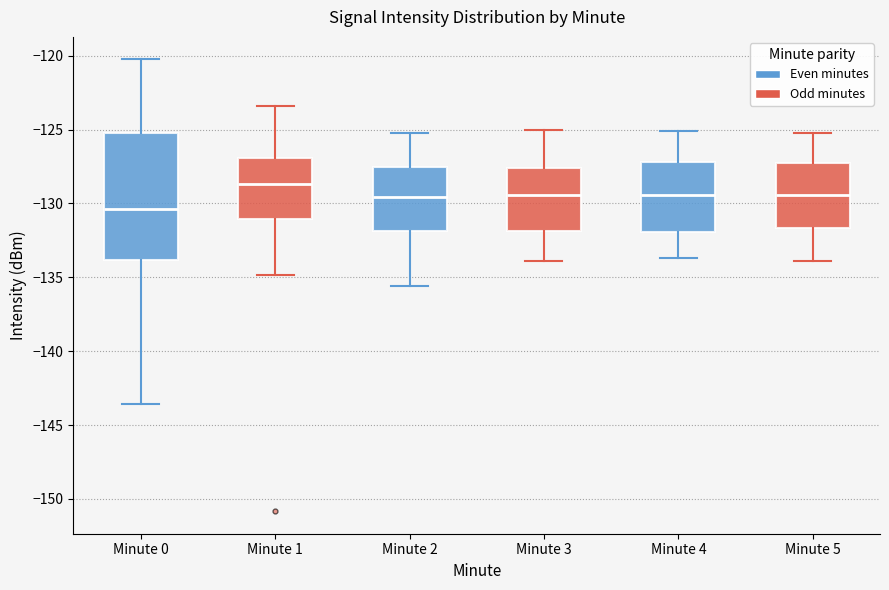

Which box is the tallest, from its lower edge to its upper edge?

Minute 0